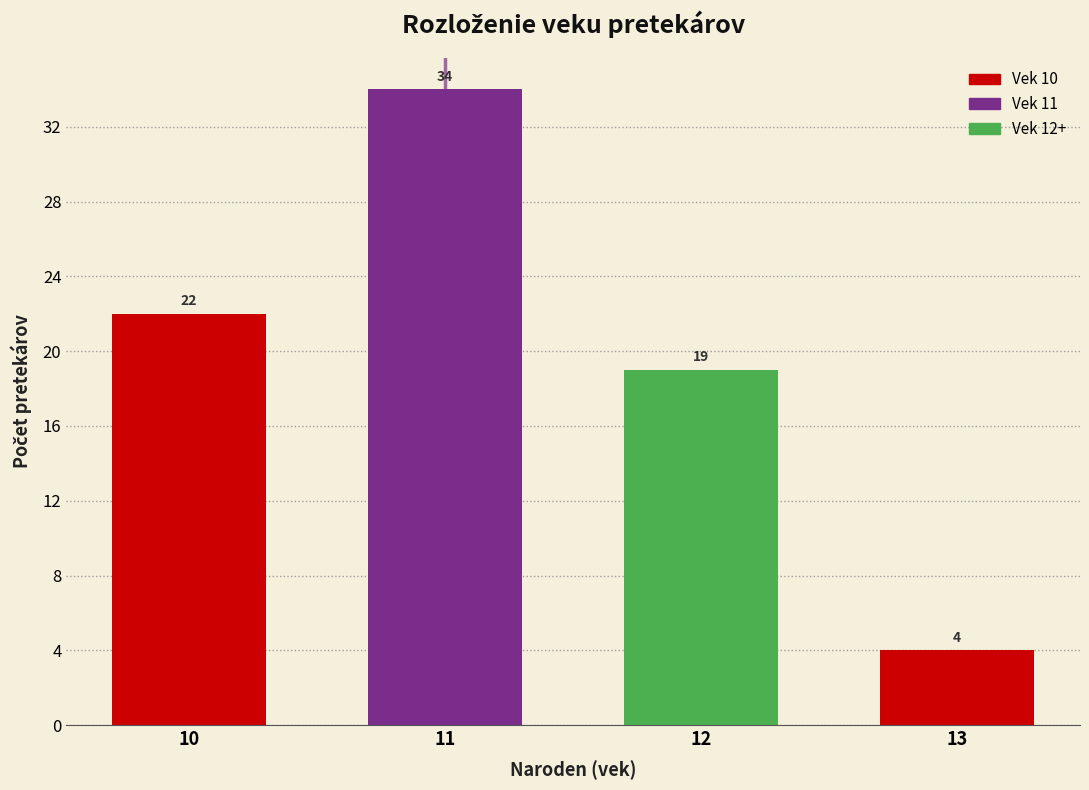

Reading left to right, list all the values displayed in this chart.

10=22	11=34	12=19	13=4